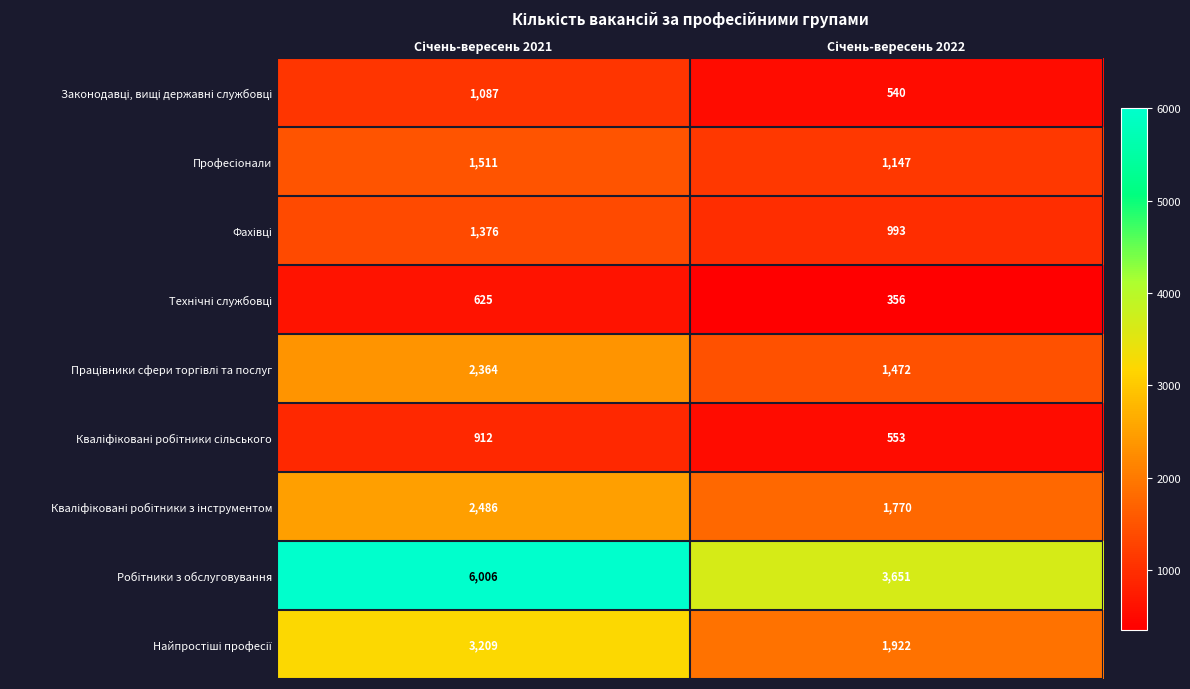

What is the minimum value shown in the chart?

356